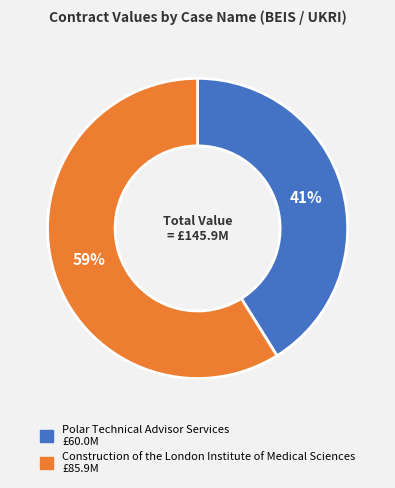

What is the majority slice?

Construction of the London Institute of Medical Sciences